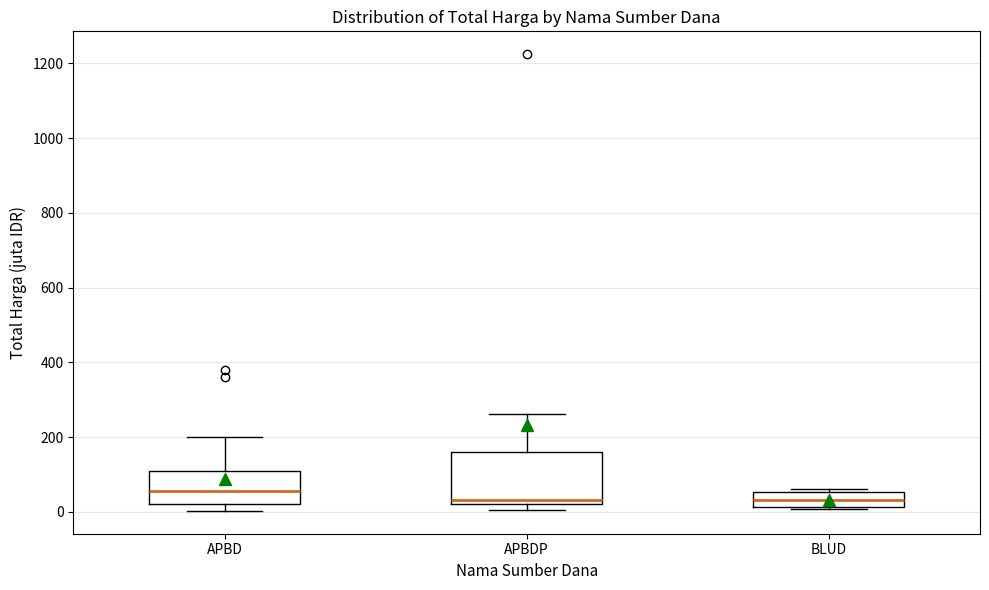

Reading left to right, transcribe this box plot: for each box, give where its median line is, the range the box spans, and where its two whiskers end, as read against the y-axis. The values are not printed on the chart, so give them approximately, as read against the axis.

APBD: median 60, box 20 to 120, whiskers 0 to 200
APBDP: median 40, box 20 to 160, whiskers 0 to 260
BLUD: median 40, box 20 to 60, whiskers 0 to 60 (just above the box's upper edge)